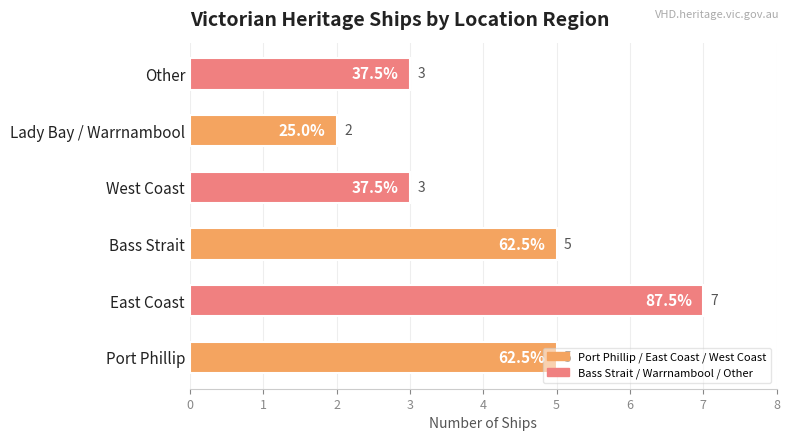

Are the bars horizontal?

Yes